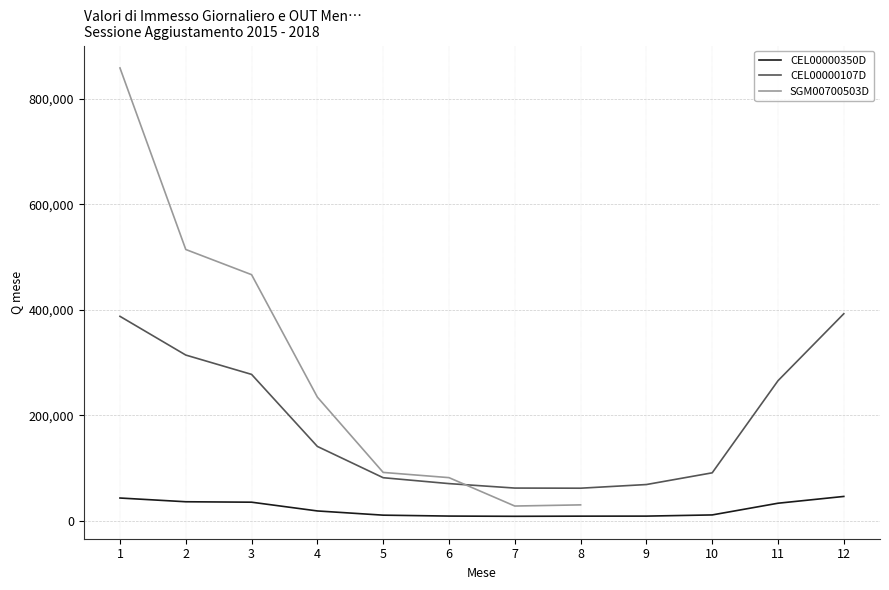

What is the spread (max minus min) of values at 3?

430959.0